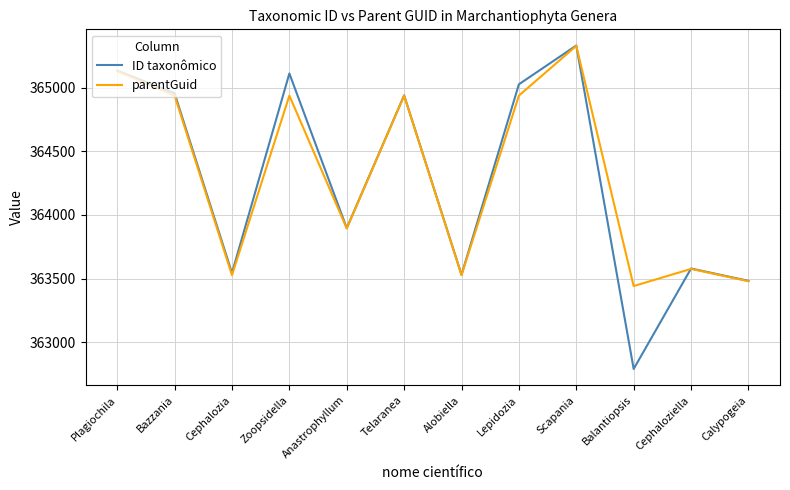

What is the difference between the second highest and minimum values in the ID taxonômico series?

2347